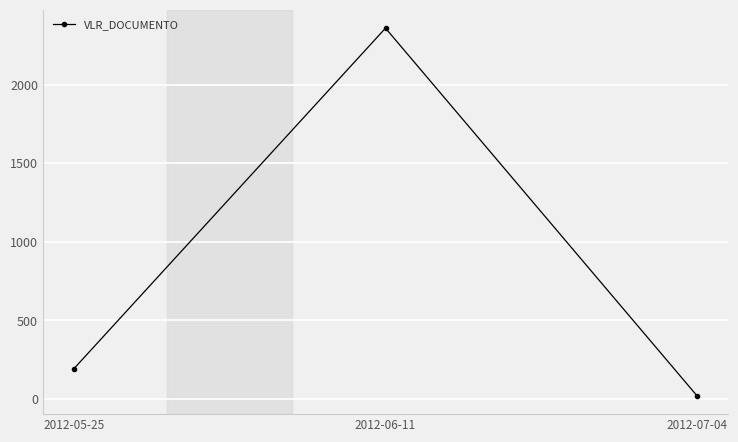

At which category does the chart reach its minimum across all series?

2012-07-04